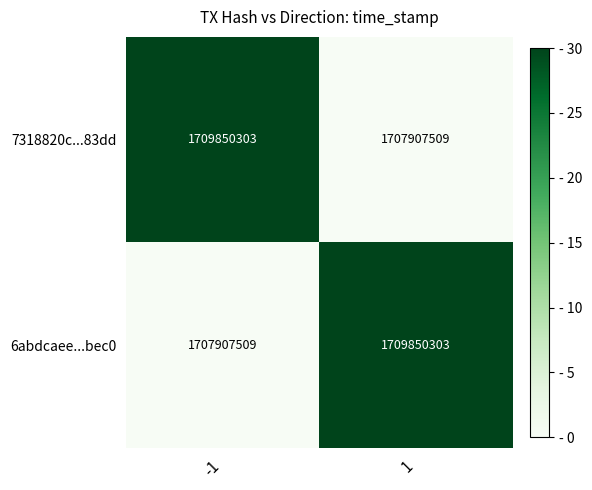

The 7318820c...83dd series shows 1707907509 at 1. True or false?

True